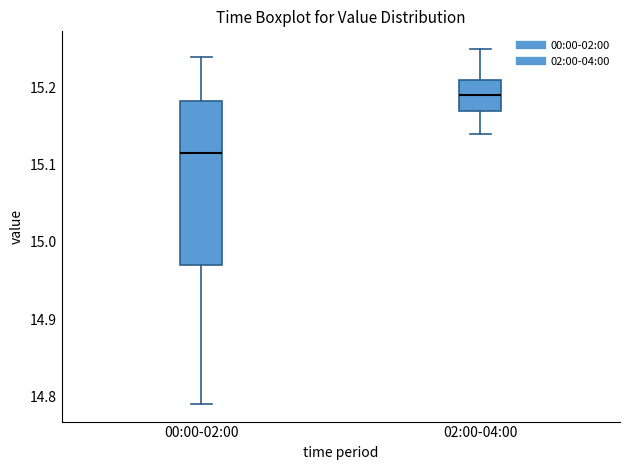

Where does the lower whisker of the box for 02:00-04:00 end on the y-axis? The values are not printed on the chart, so give them approximately, as read against the axis.

15.14